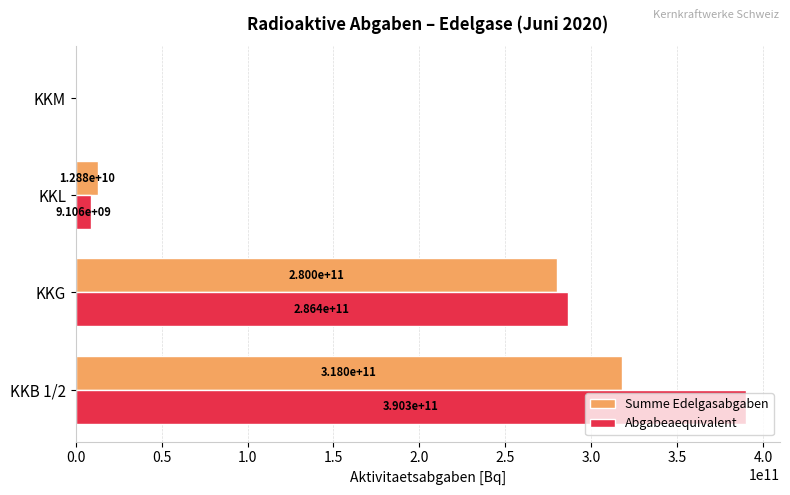

True or false: Abgabeaequivalent has a value of -169670134899.2 at KKM.

False